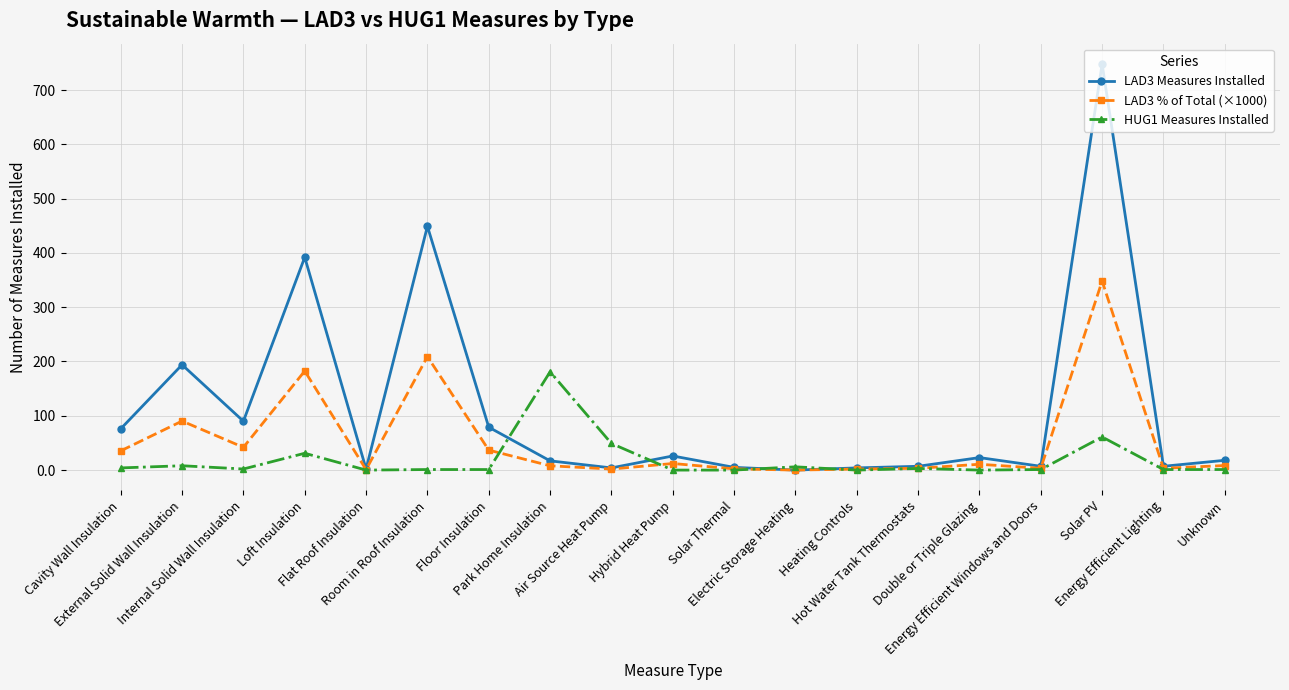

How many distinct data groups are displayed?

3